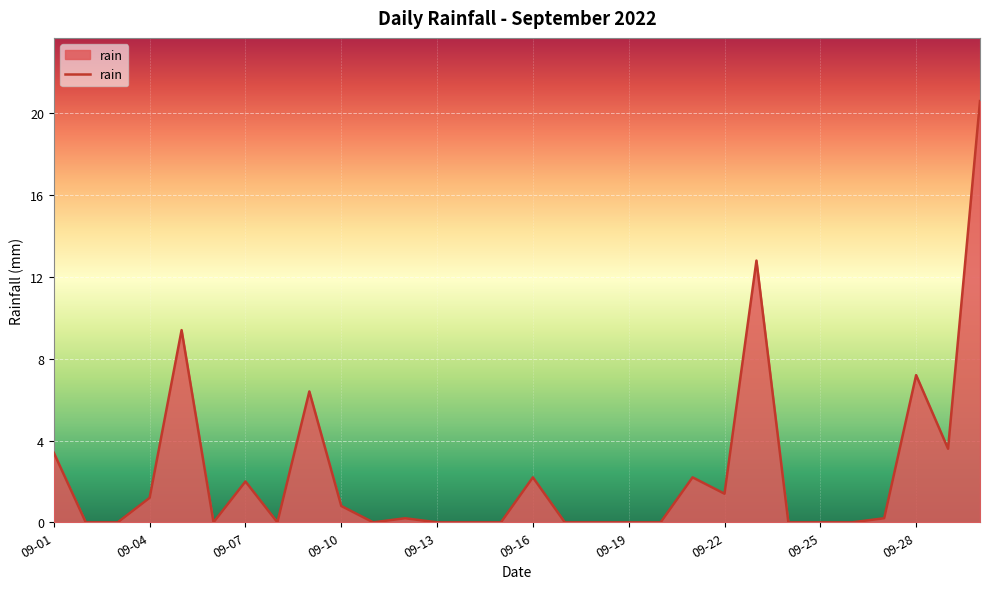

What is the maximum value shown in the chart?

20.6